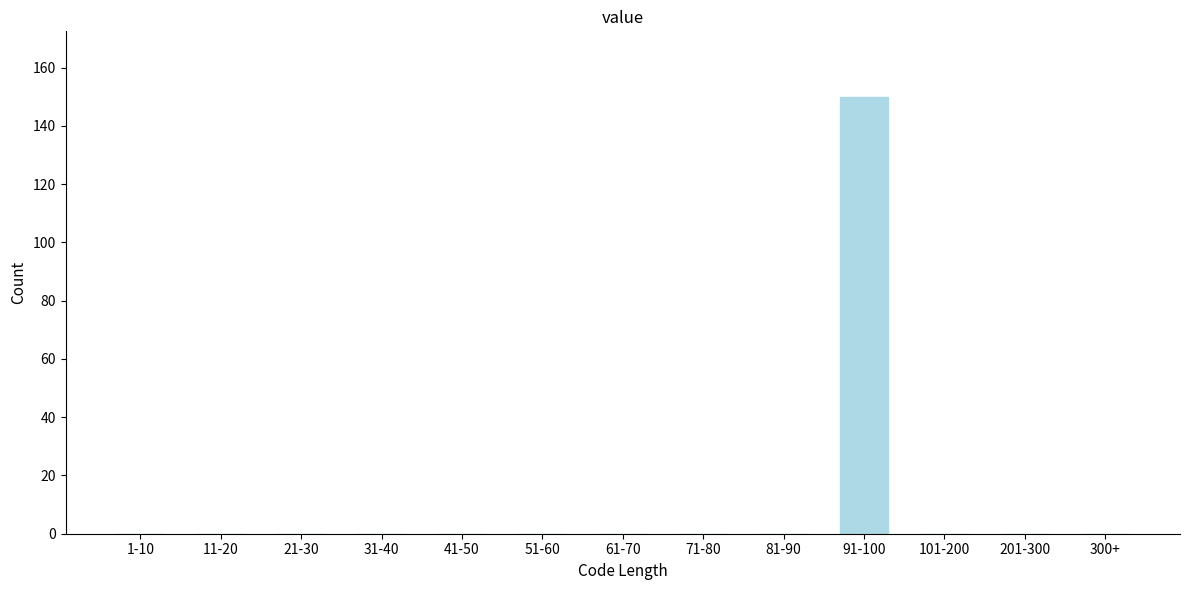

Reading left to right, list all the values displayed in this chart.

1-10=0	11-20=0	21-30=0	31-40=0	41-50=0	51-60=0	61-70=0	71-80=0	81-90=0	91-100=150	101-200=0	201-300=0	300+=0